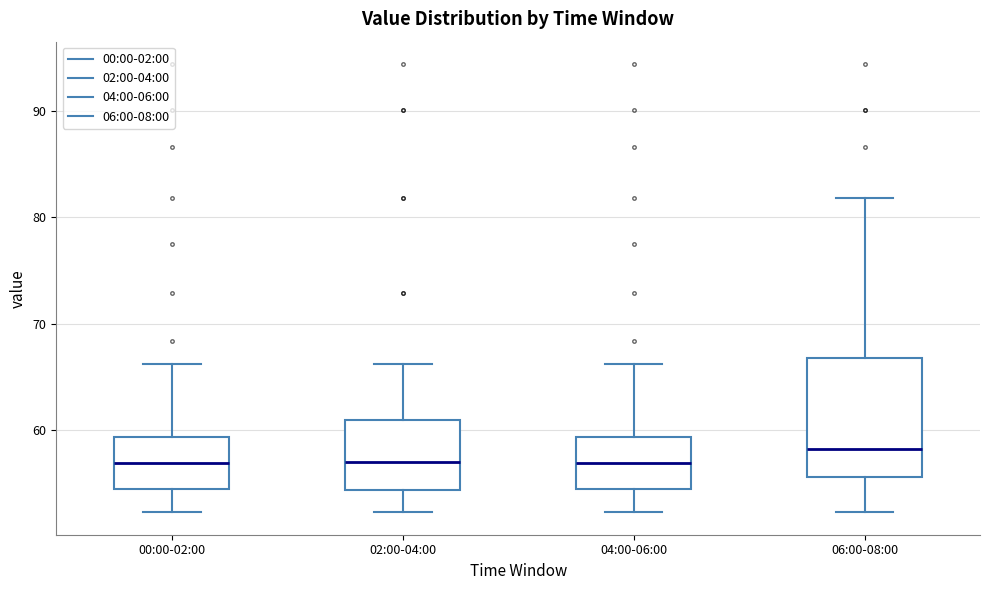

Reading left to right, transcribe this box plot: for each box, give where its median line is, the range the box spans, and where its two whiskers end, as read against the y-axis. The values are not printed on the chart, so give them approximately, as read against the axis.

00:00-02:00: median 57, box 54 to 59, whiskers 52 to 66
02:00-04:00: median 57, box 54 to 61, whiskers 52 to 66
04:00-06:00: median 57, box 54 to 59, whiskers 52 to 66
06:00-08:00: median 58, box 56 to 67, whiskers 52 to 82